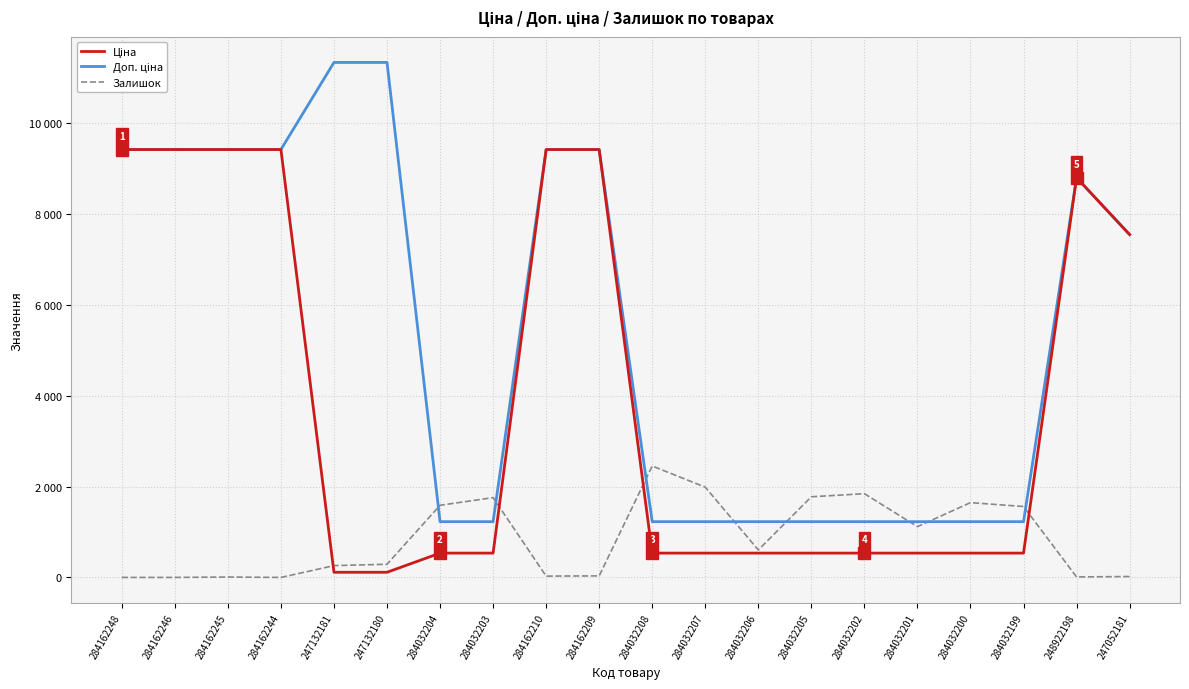

Is this an area chart (filled region under the line)?

No